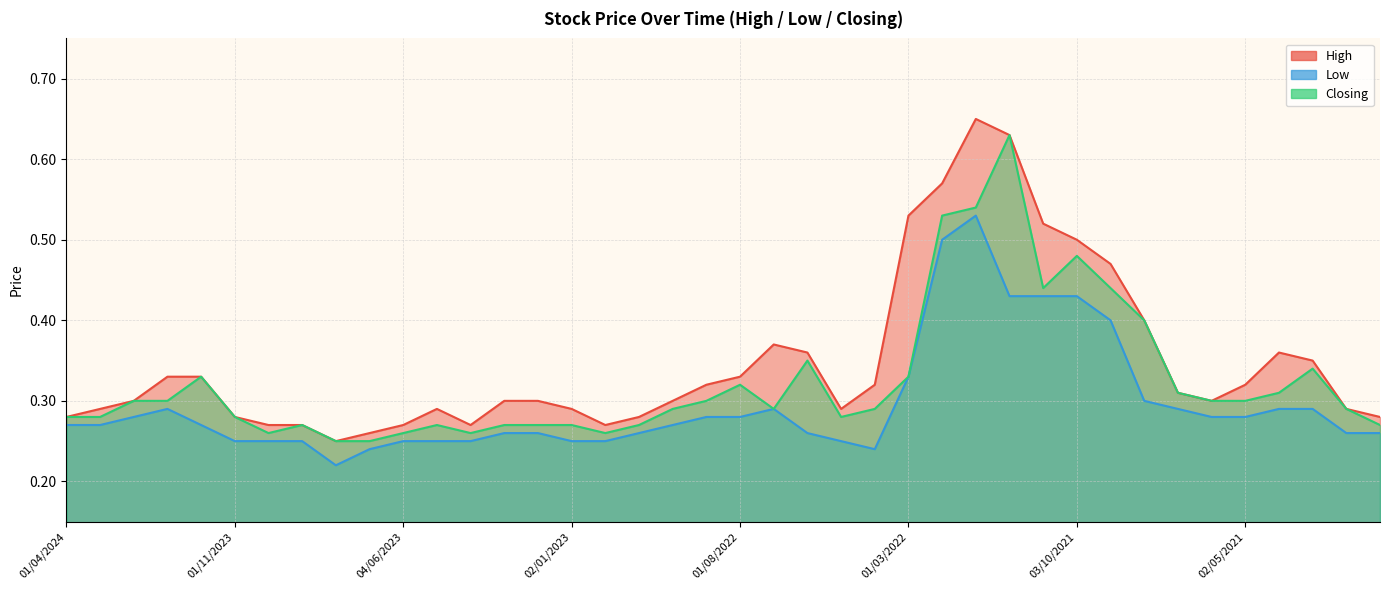

True or false: Low and High cross at least once.

False